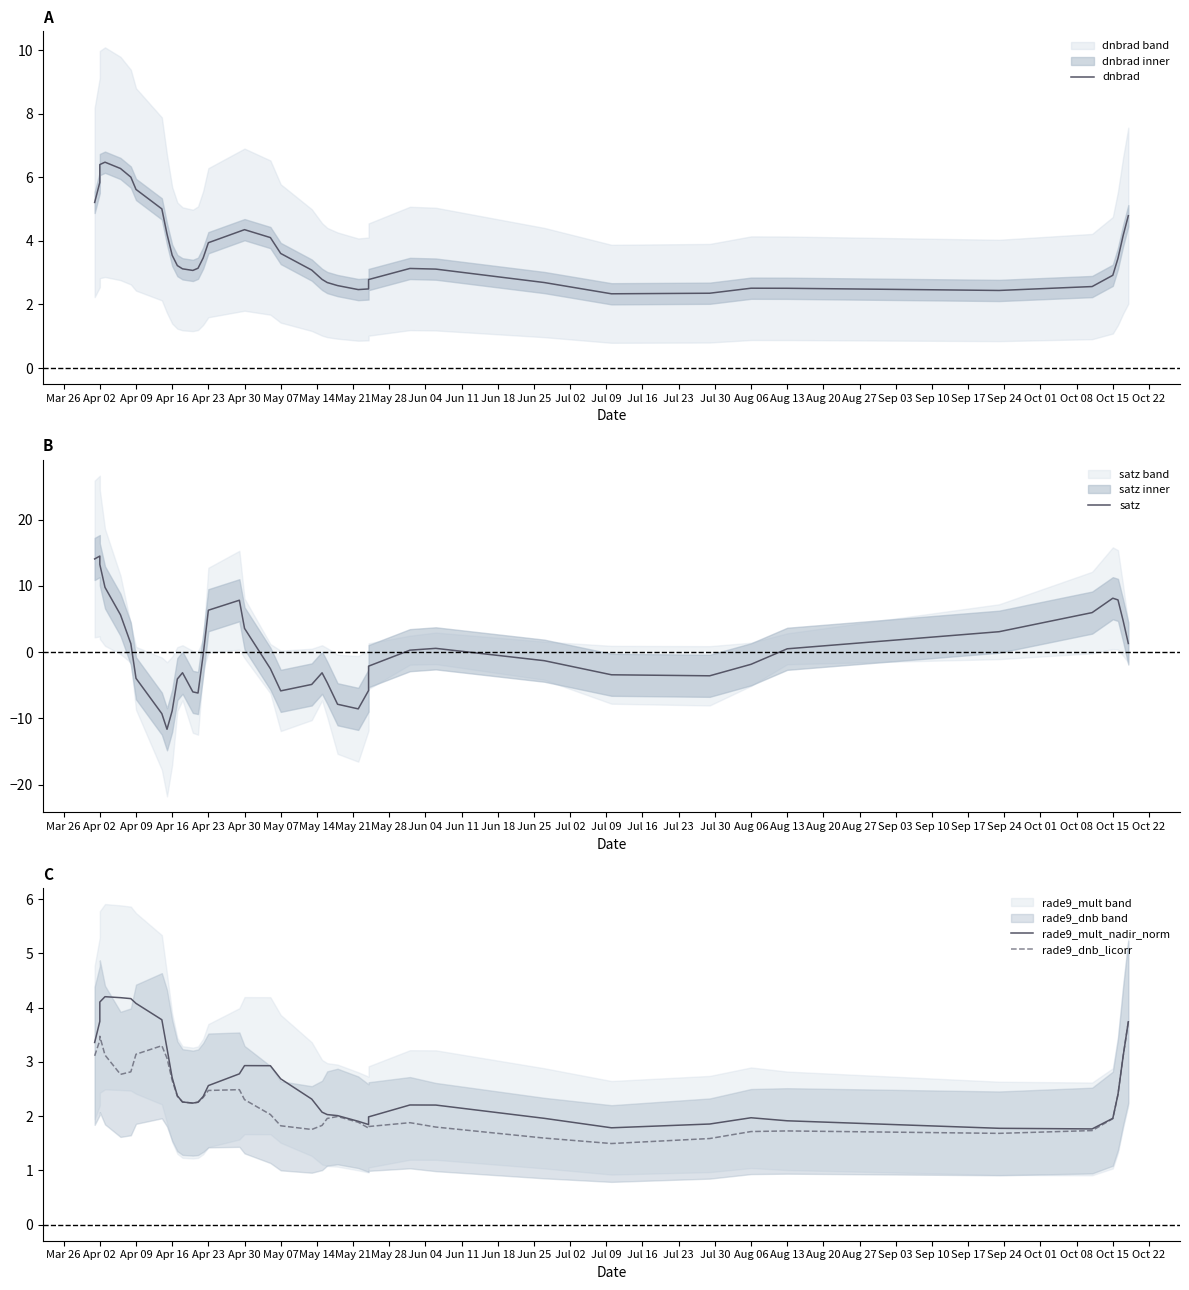

Does the chart display data point markers on the line(s)?

No